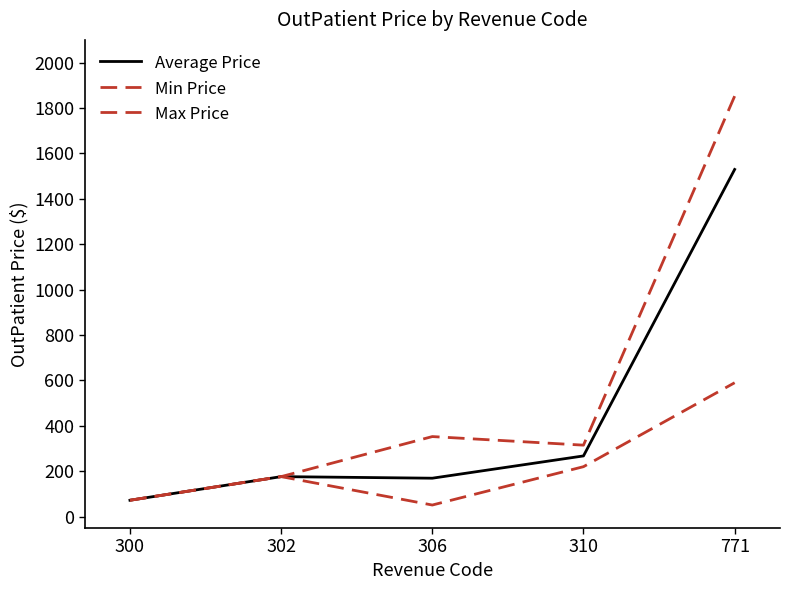

Is the value of Max Price at 771 greater than the value of Min Price at 300?

Yes